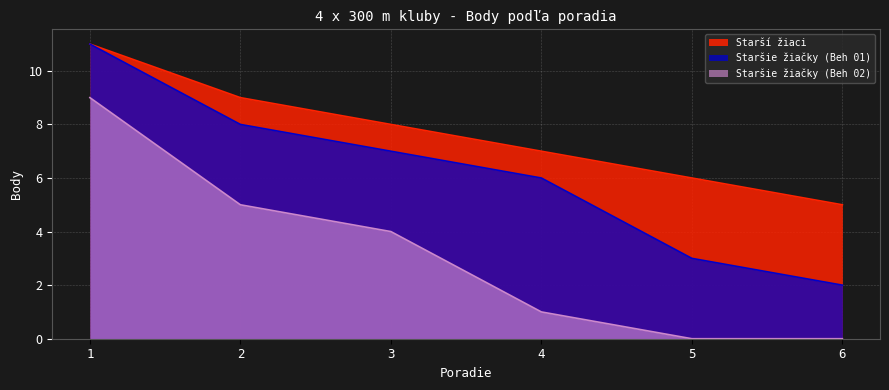

Which series changed the most between 2 and 6?

Staršie žiačky (Beh 01)